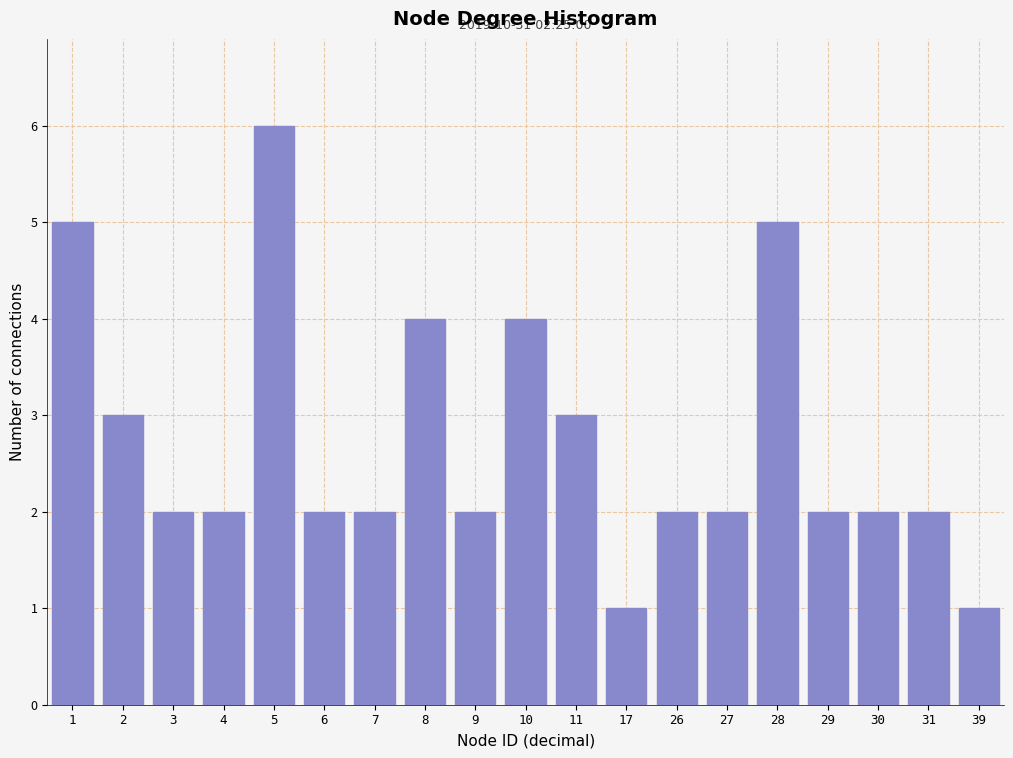

Reading left to right, what are all the values shown in this chart?

5	3	2	2	6	2	2	4	2	4	3	1	2	2	5	2	2	2	1